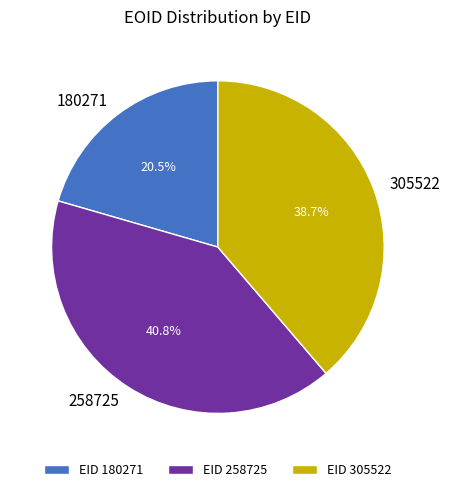

To the nearest percent, what percentage of the pie is 258725?

41%